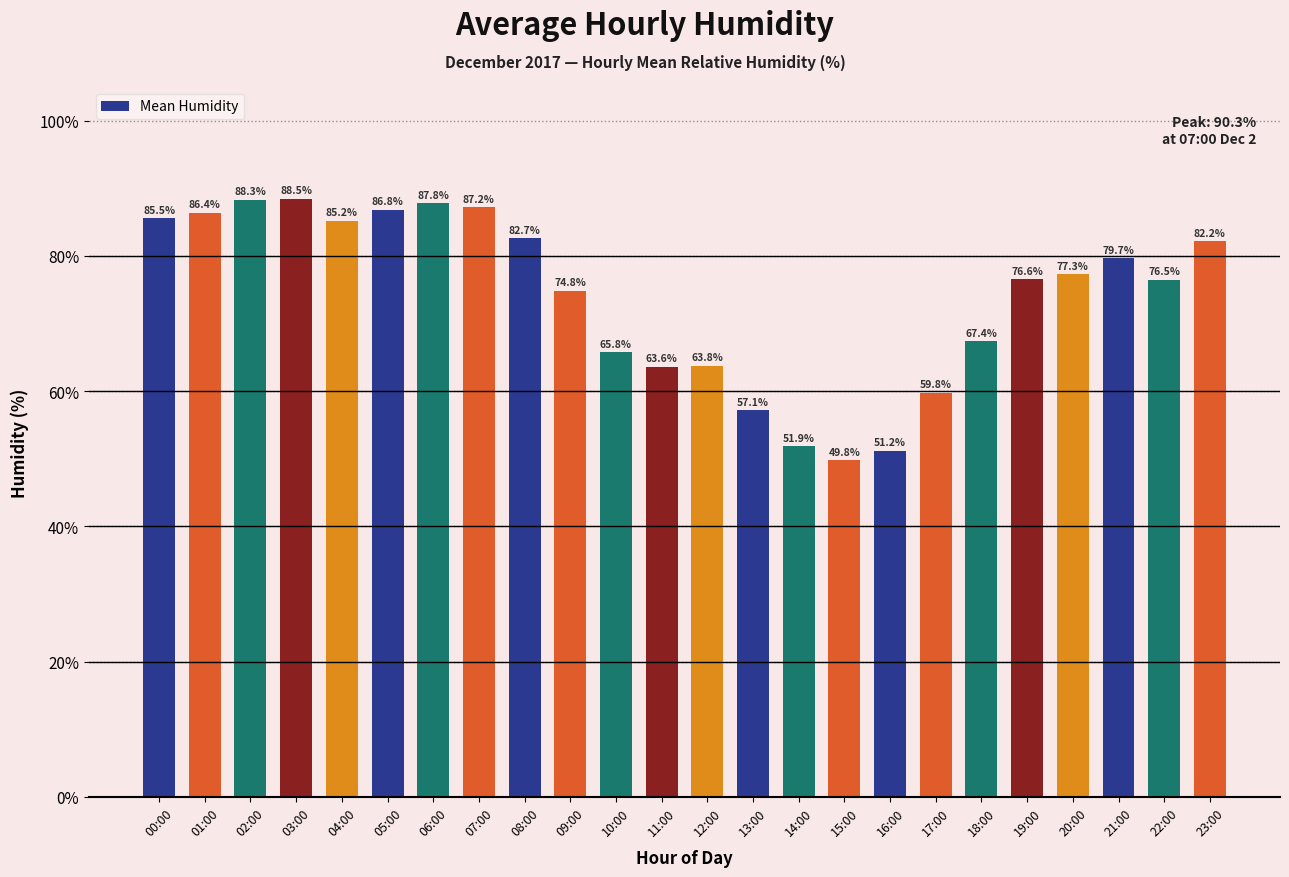

What is the minimum value shown in the chart?

49.8